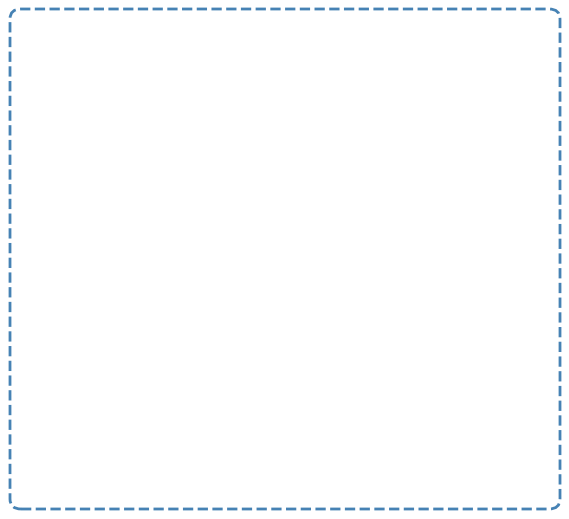

What are all the series names shown in the legend?

P1 group A, P1 group B